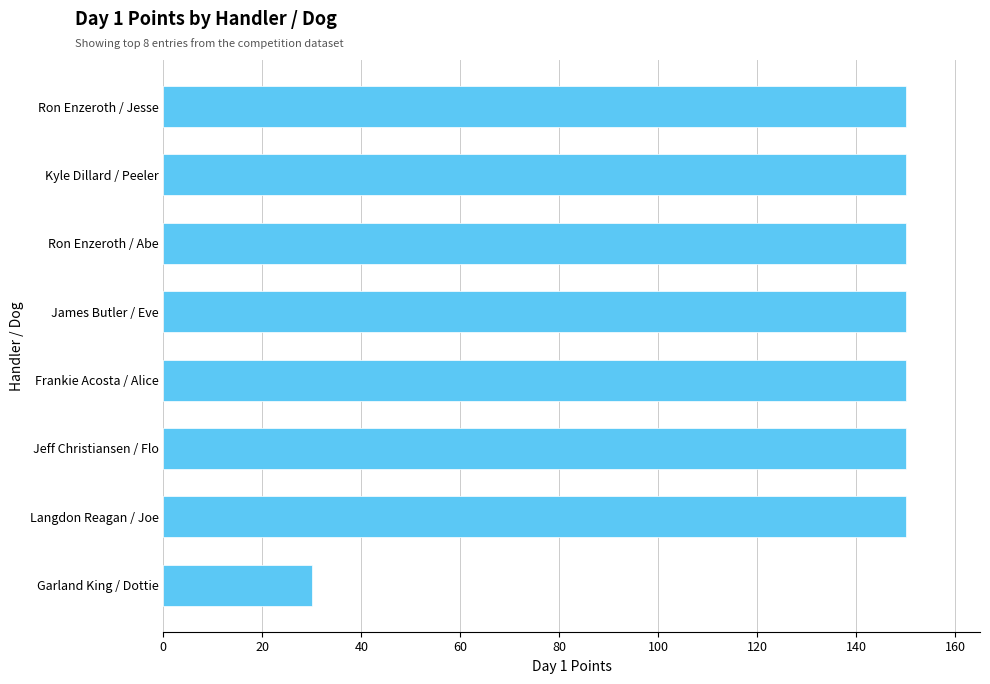

Approximately how many times larger is the value at Ron Enzeroth / Jesse compared to Frankie Acosta / Alice?

1.0